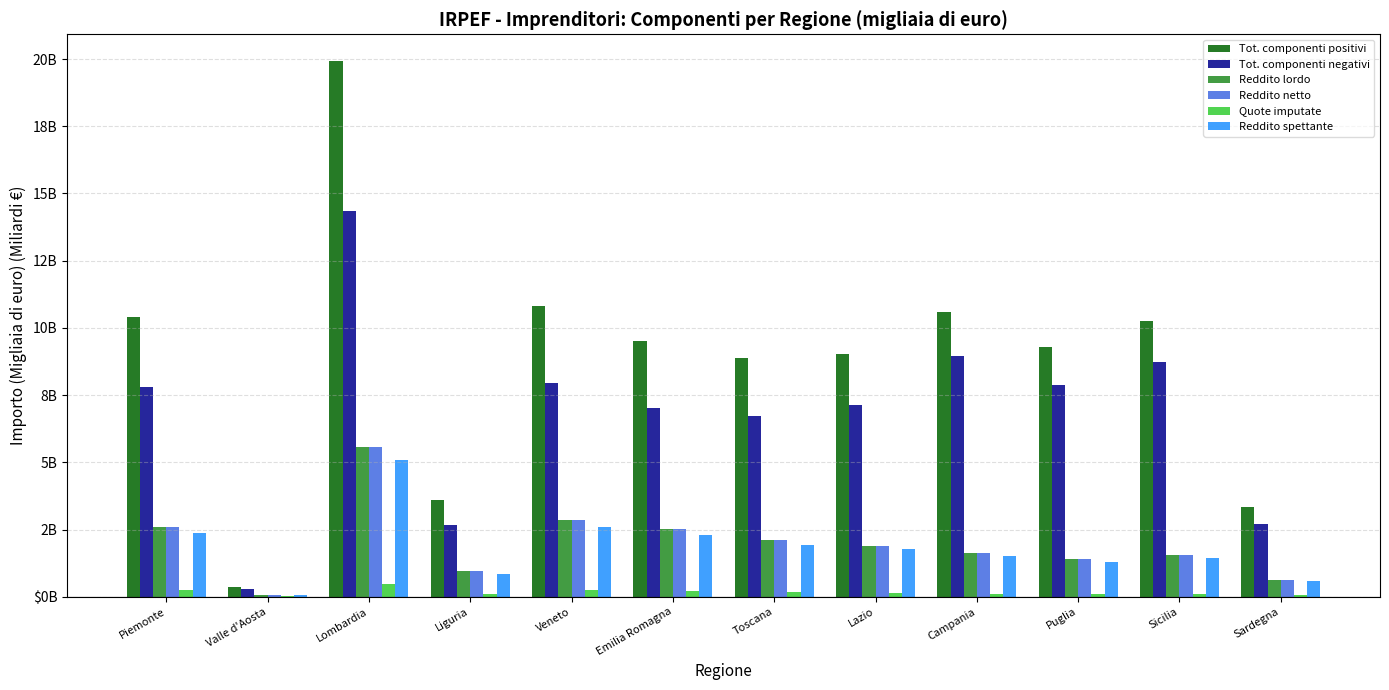

What are all the series names shown in the legend?

Tot. componenti positivi, Tot. componenti negativi, Reddito lordo, Reddito netto, Quote imputate, Reddito spettante